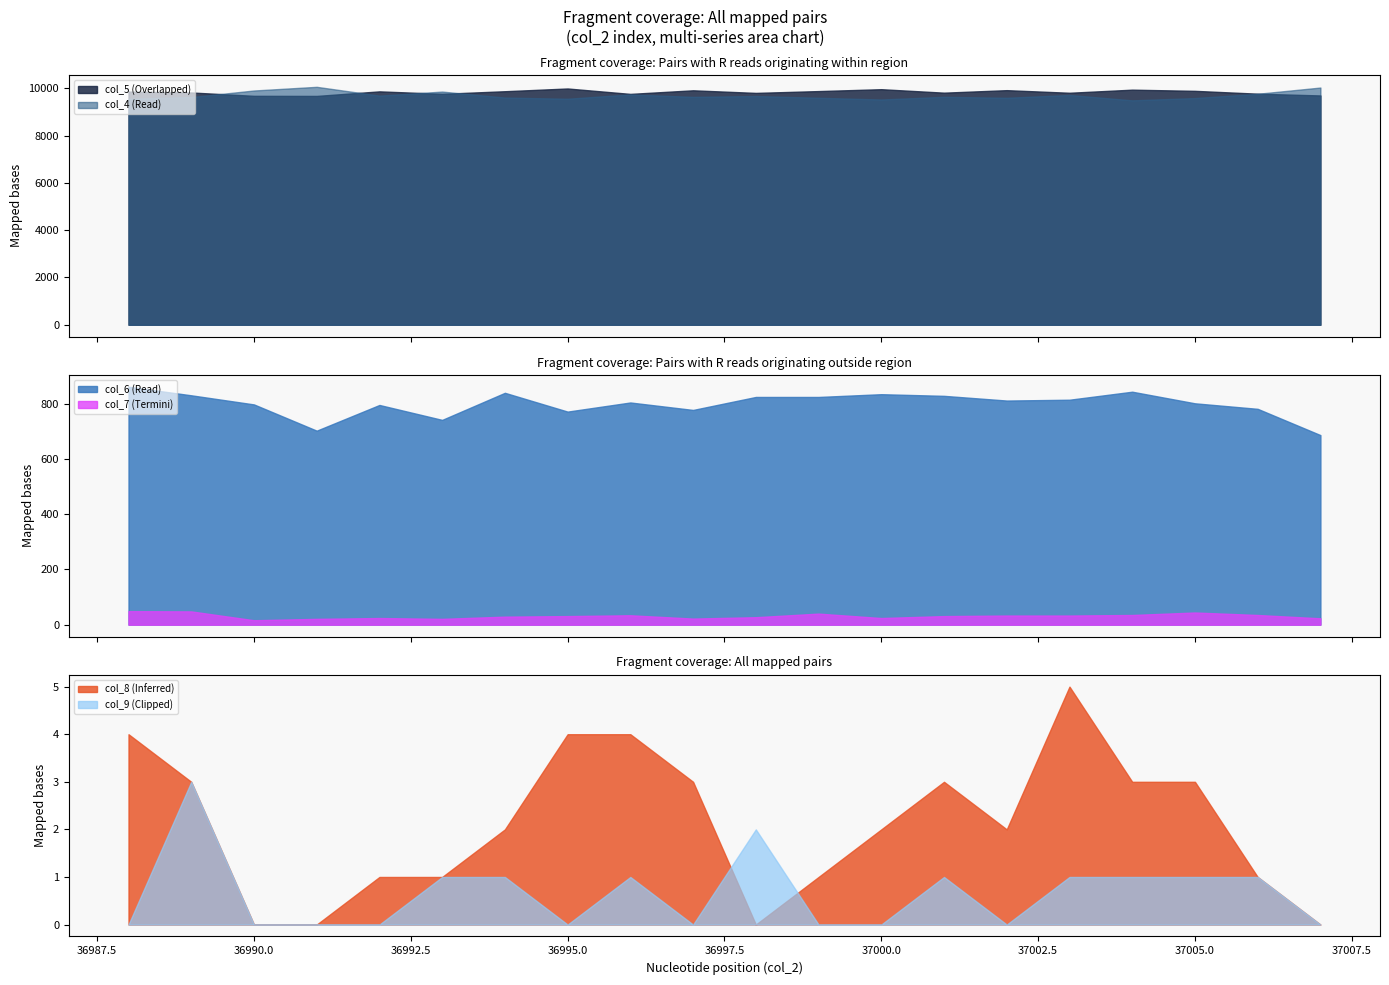

Where does the col_7 series first go above 31?

36988